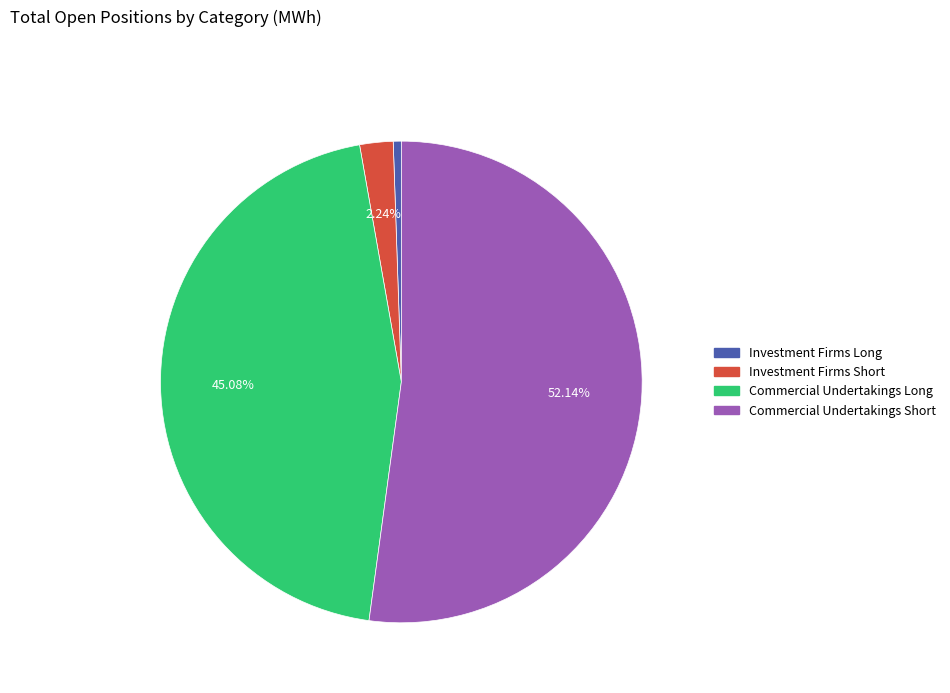

Does any single category account for the majority?

Yes